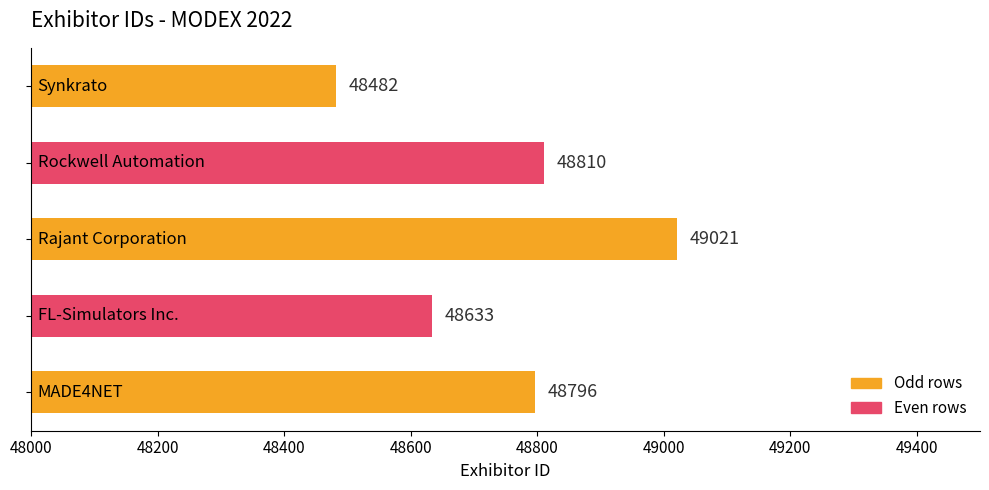

What is the smallest value displayed?

48482